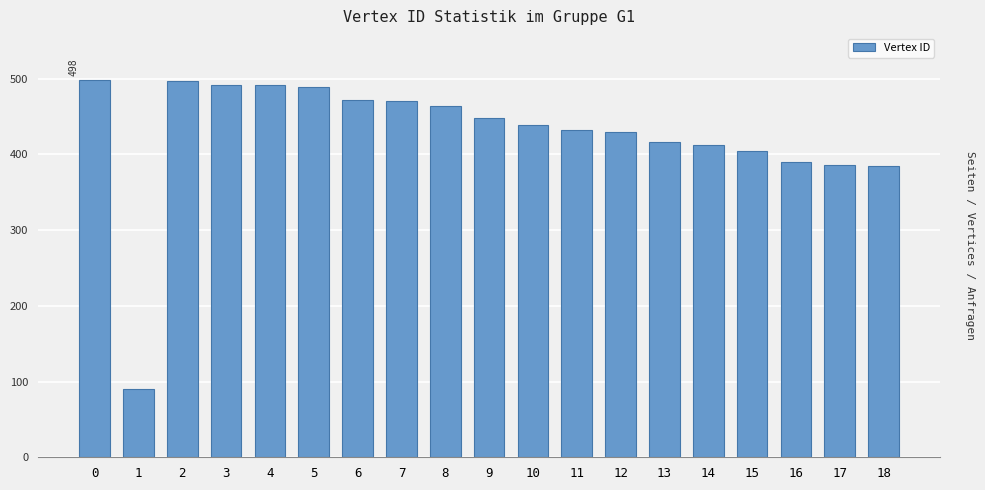

The chart shows a value of 472 at 6. True or false?

True